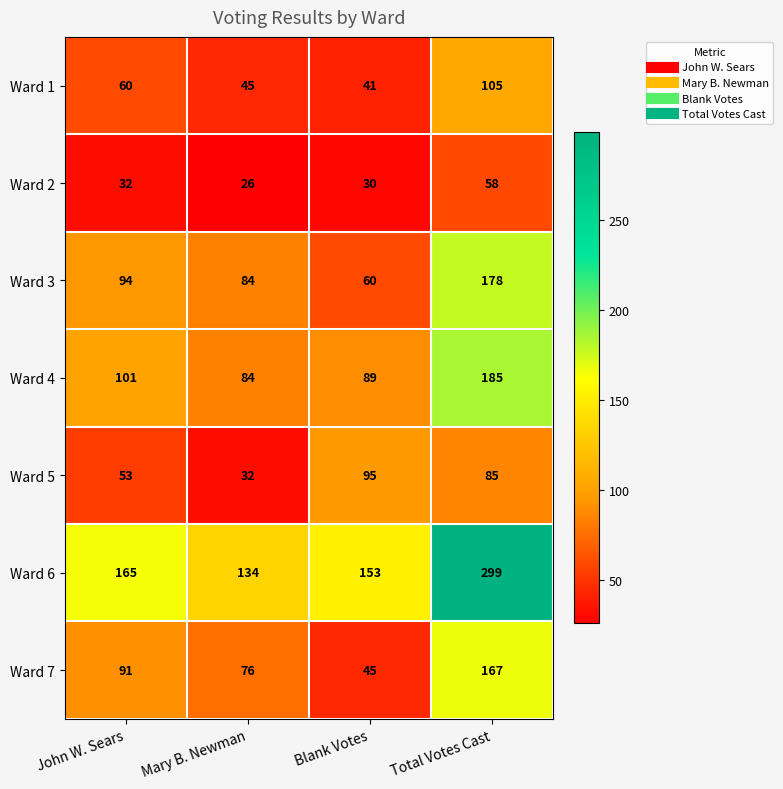

How many distinct data groups are displayed?

7